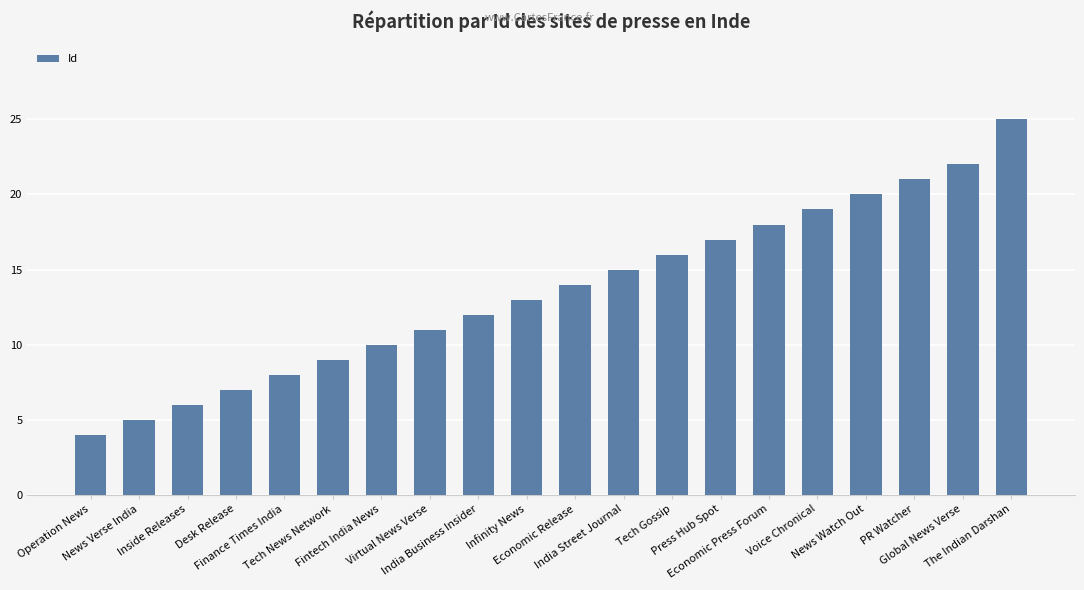

The chart shows a value of 8 at News Verse India. True or false?

False